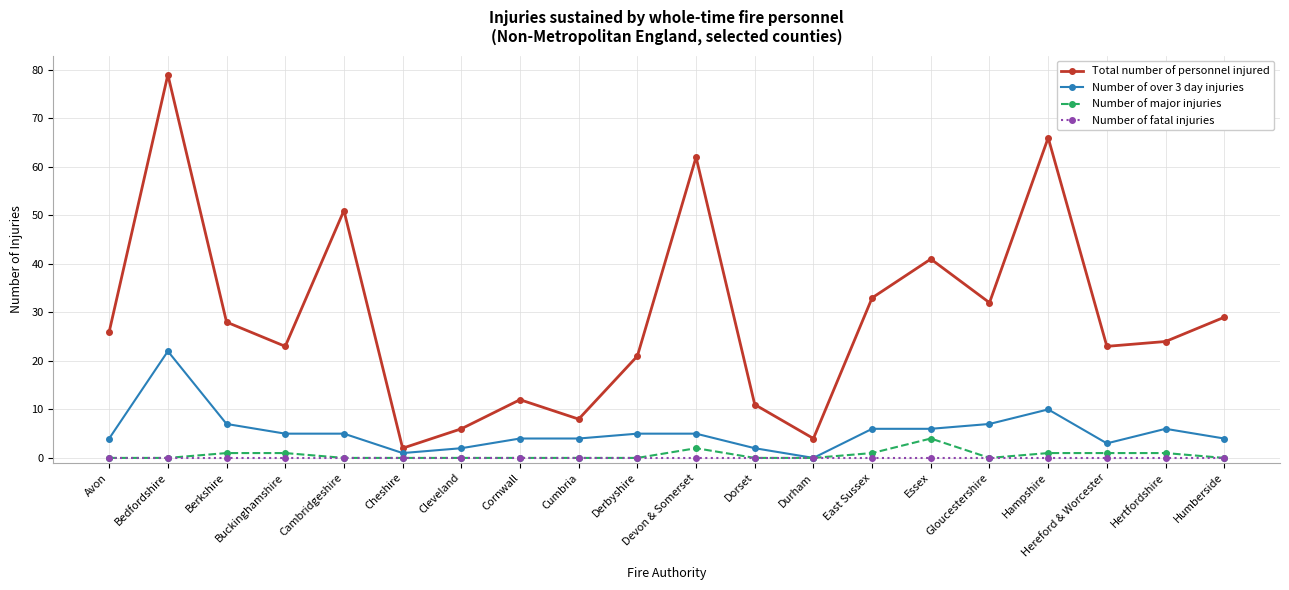

Which category has the highest value in the Total number of personnel injured series?

Bedfordshire